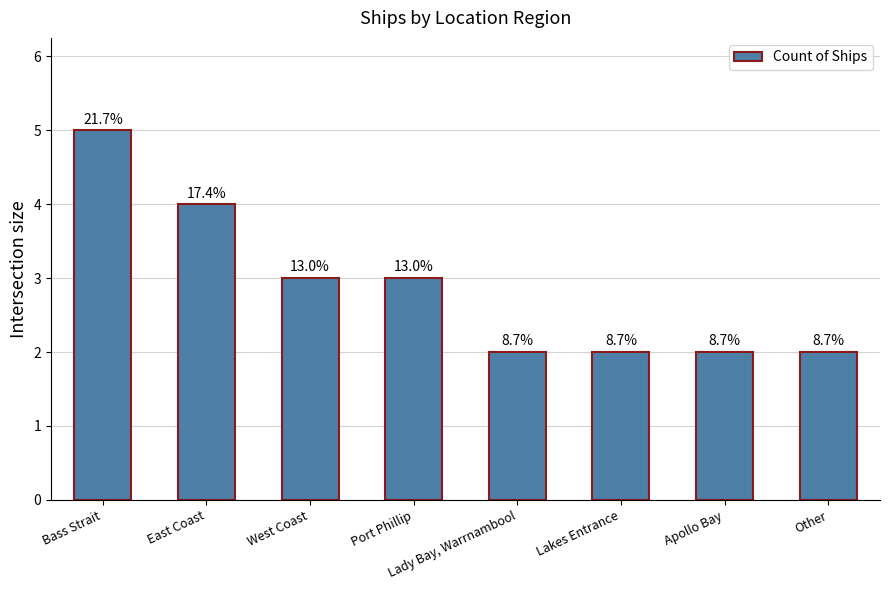

Reading left to right, extract all data points from this chart.

5	4	3	3	2	2	2	2